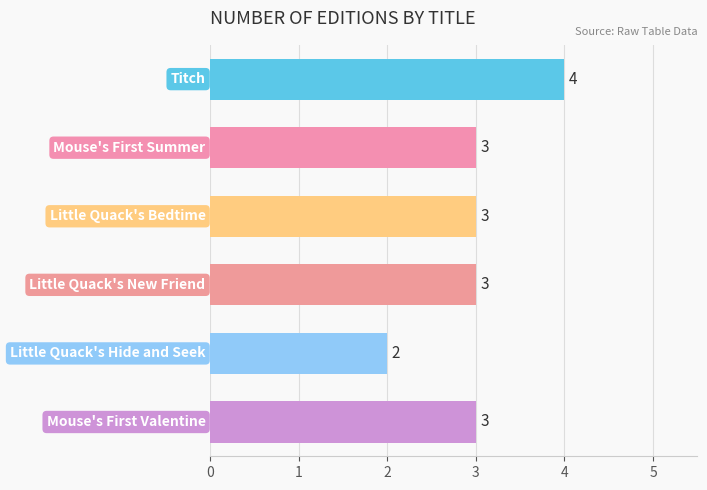

What is the maximum value shown in the chart?

4